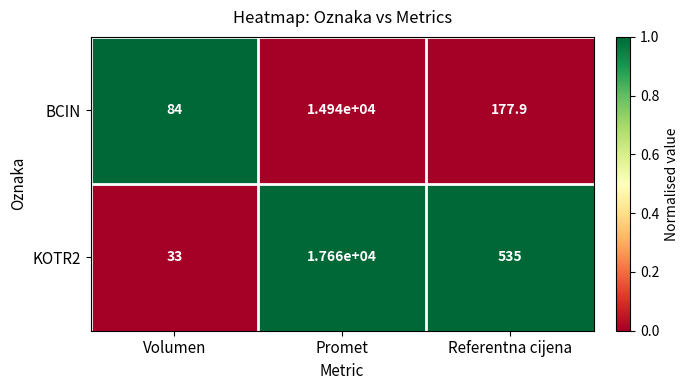

Which series changed the most between Promet and Referentna cijena?

KOTR2